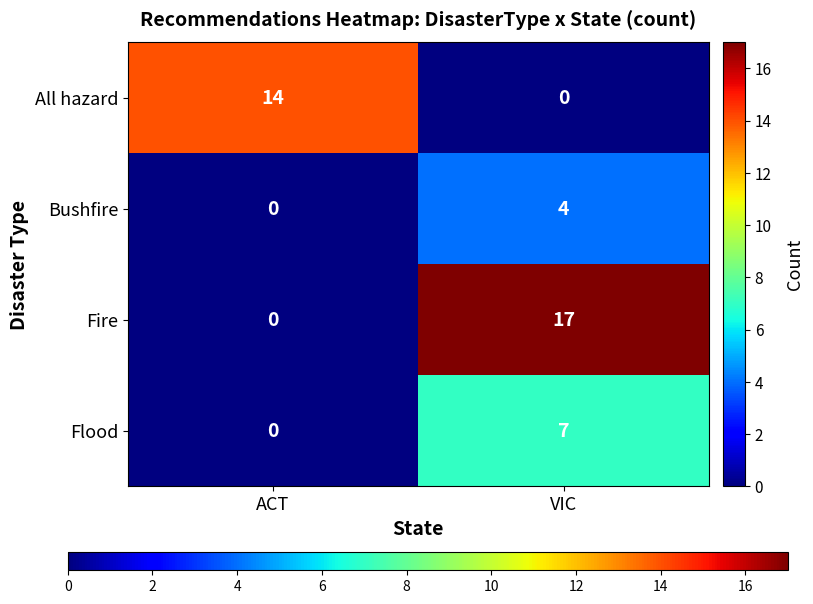

True or false: All hazard has a value of 14 at ACT.

True